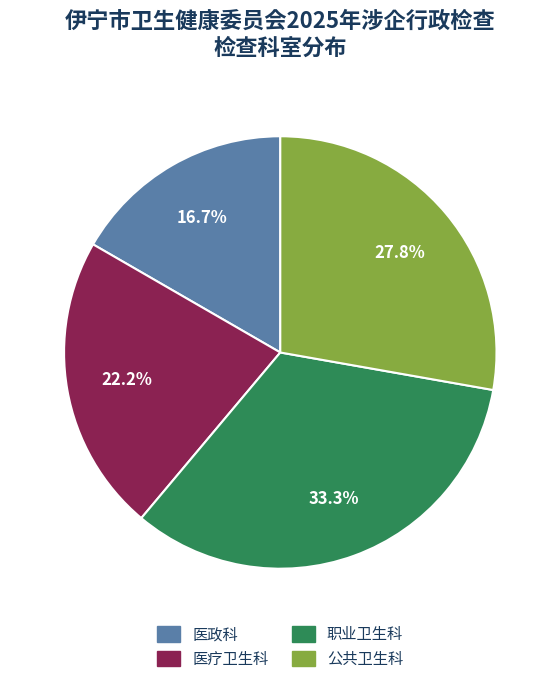

Is 医疗卫生科 the majority of the pie?

No